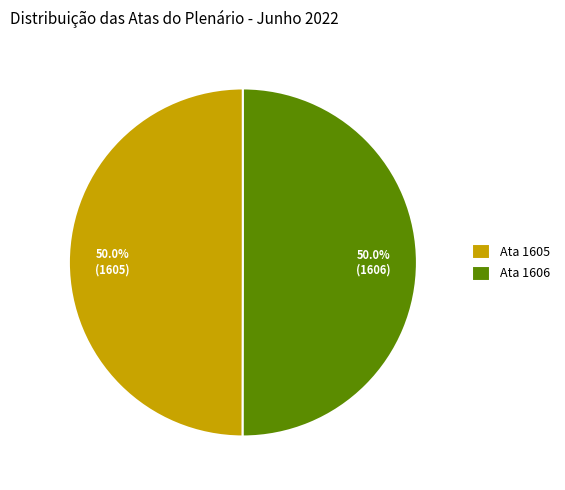

What is the ratio of the value at Ata 1605 to the value at Ata 1606?

1.0